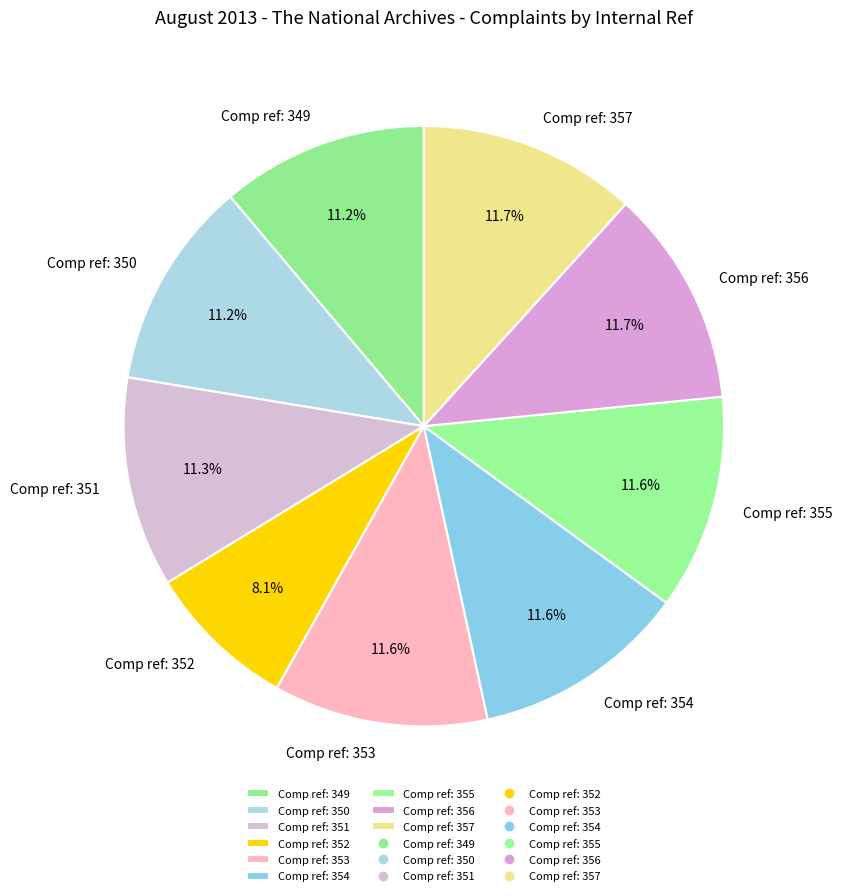

To the nearest percent, what is the difference between the largest and smallest slice percentages?

4%